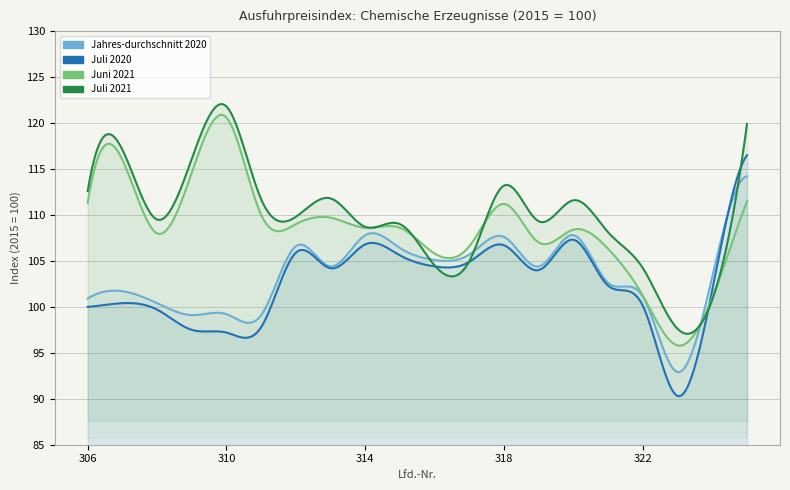

List the labels in order of Juli 2021 value, largest first.

310, 325, 307, 309, 318, 306, 313, 311, 320, 312, 308, 319, 315, 314, 321, 317, 316, 322, 324, 323